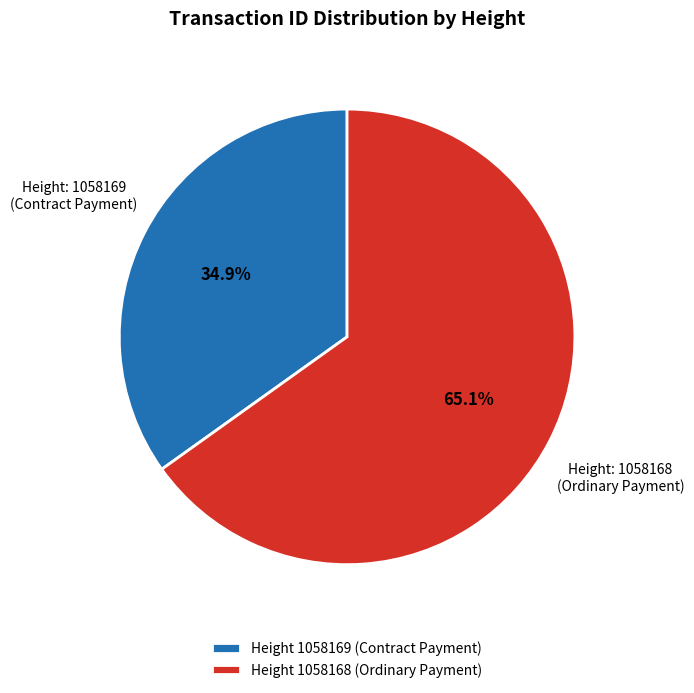

What is the total percentage of Height 1058169 (Contract Payment) and Height 1058168 (Ordinary Payment)?

100.0%